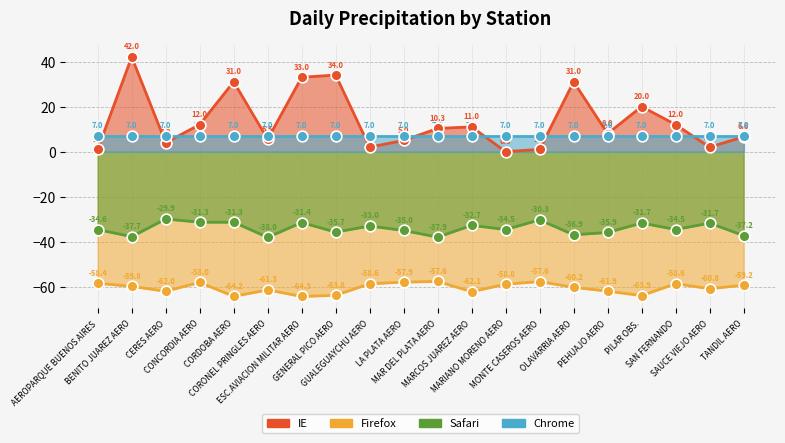

Which series reaches the maximum Y coordinate?

IE